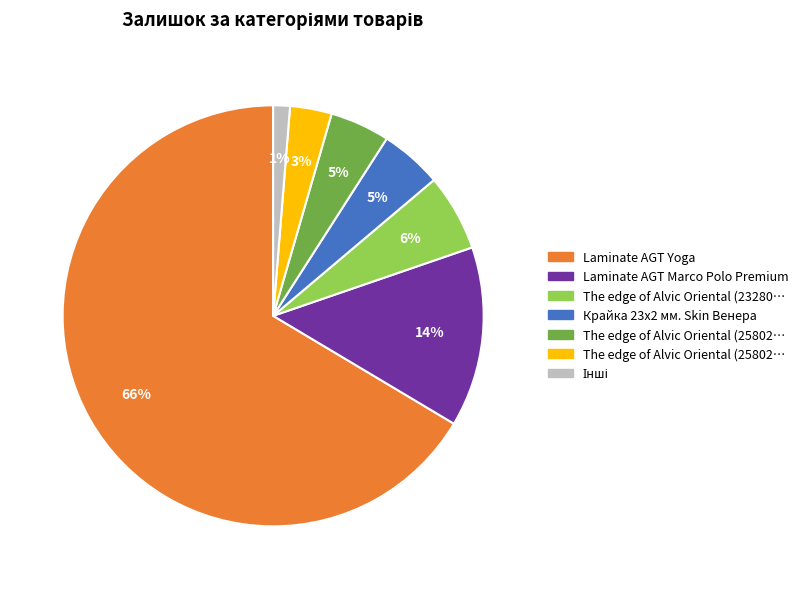

Does any single category account for the majority?

Yes